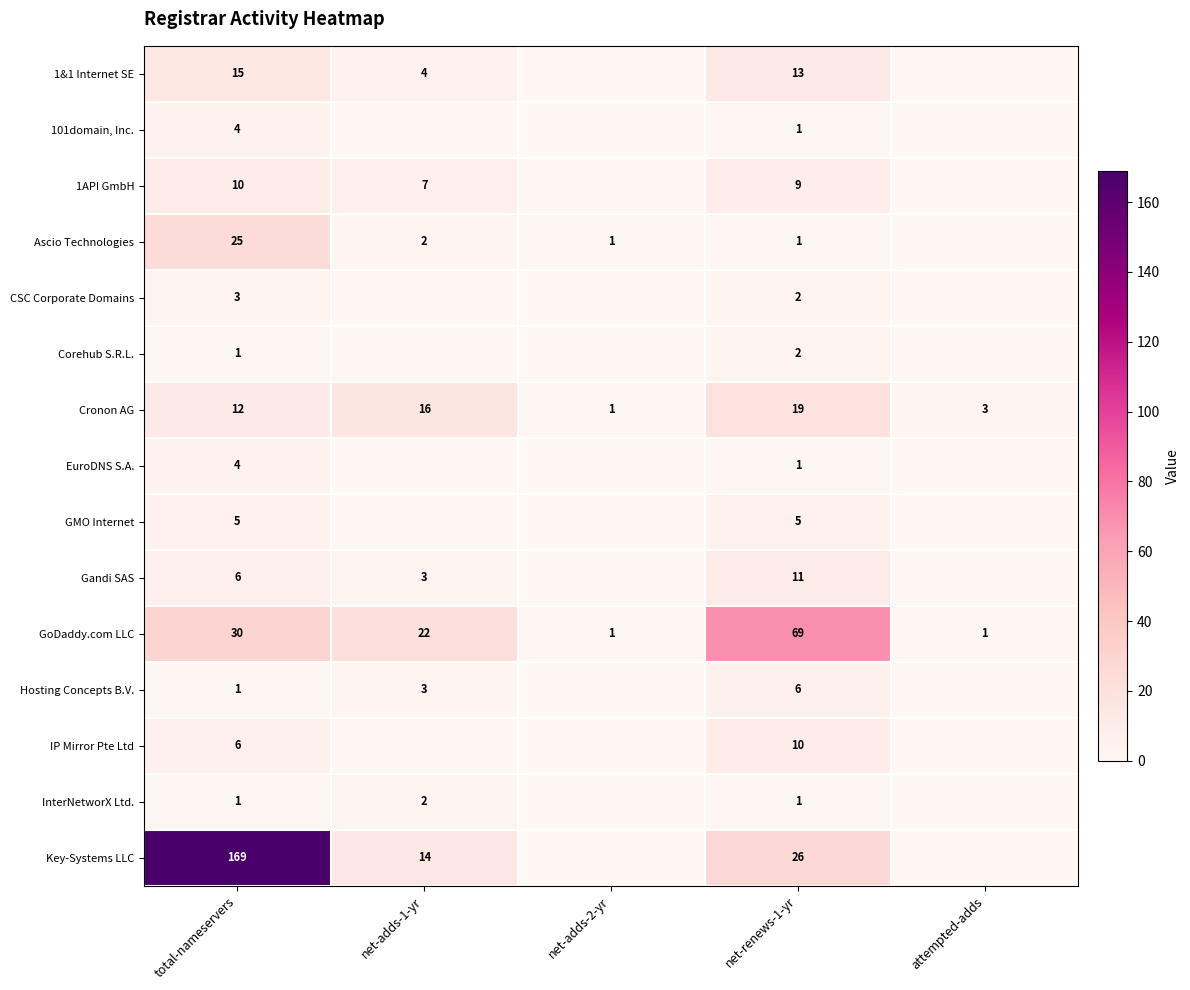

What is the spread (max minus min) of values at net-renews-1-yr?

68